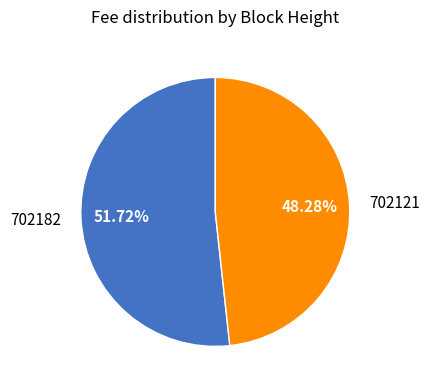

To the nearest percent, what percentage of the pie is 702121?

48%